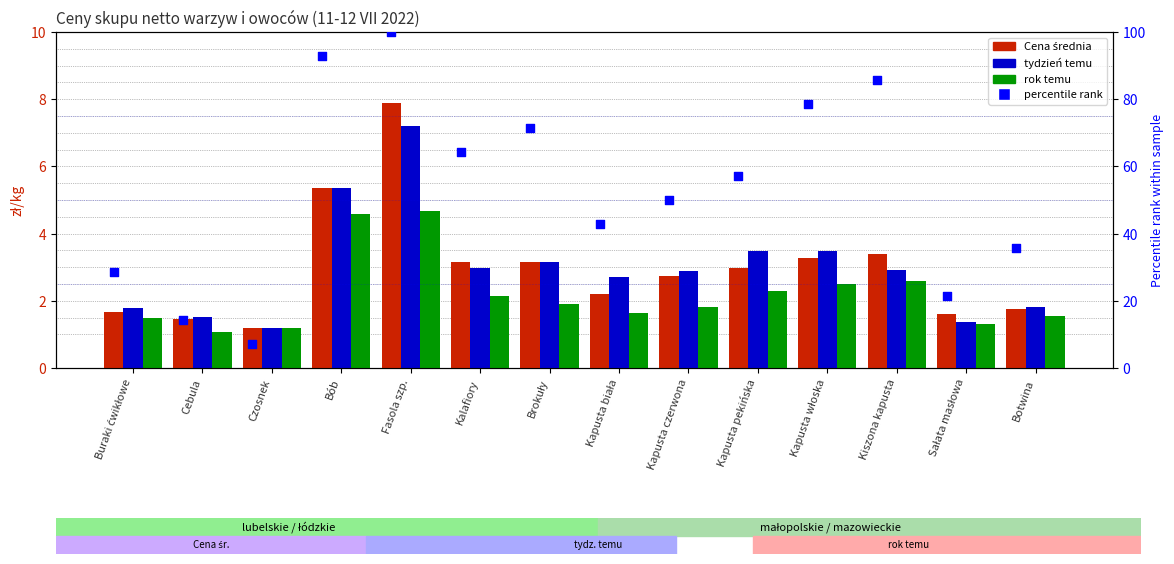

What are all the series names shown in the legend?

Cena średnia, tydzień temu, rok temu, percentile rank